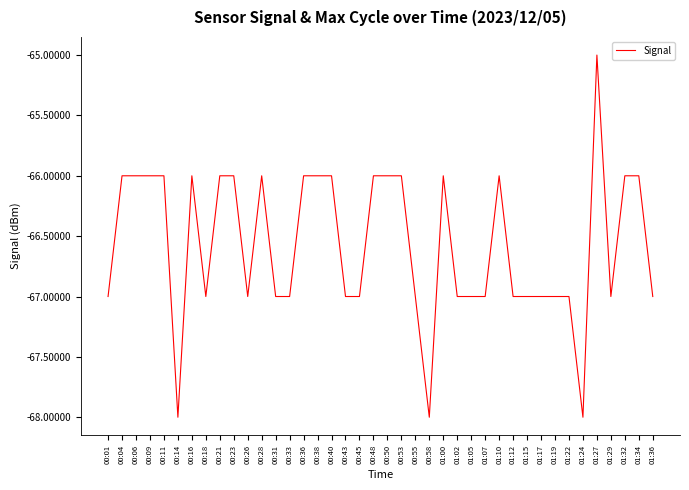

What is the approximate value at 00:01?

-67